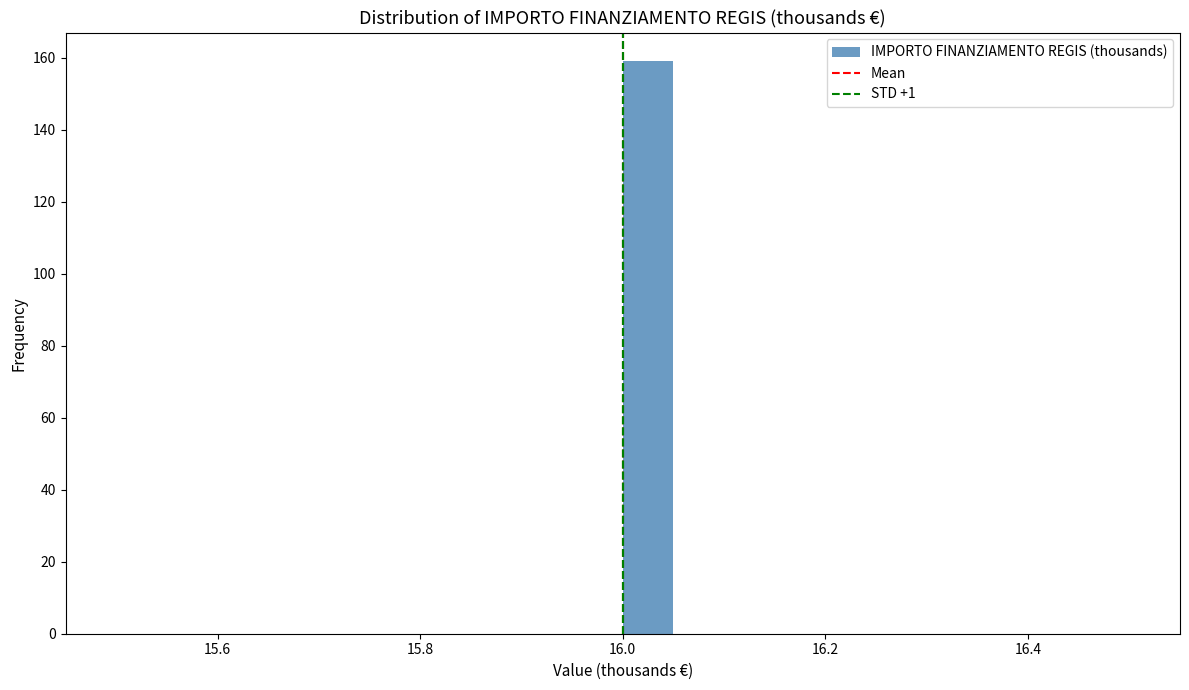

Around what value on the x-axis is the tallest bar? Give the approximate position of its centre, as read against the axis.

16.02